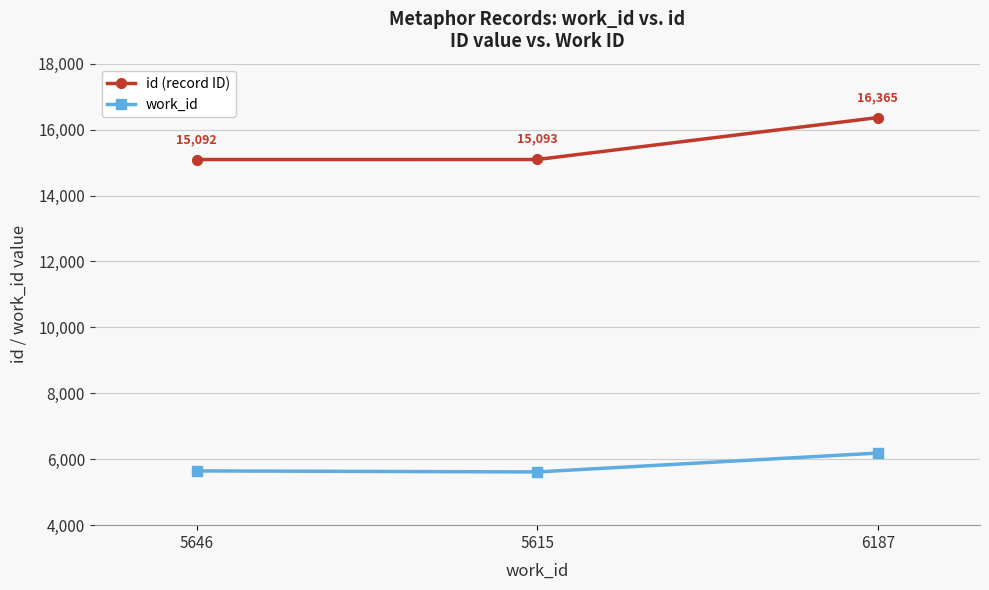

Where is work_id nearest to the value 5901?

5646